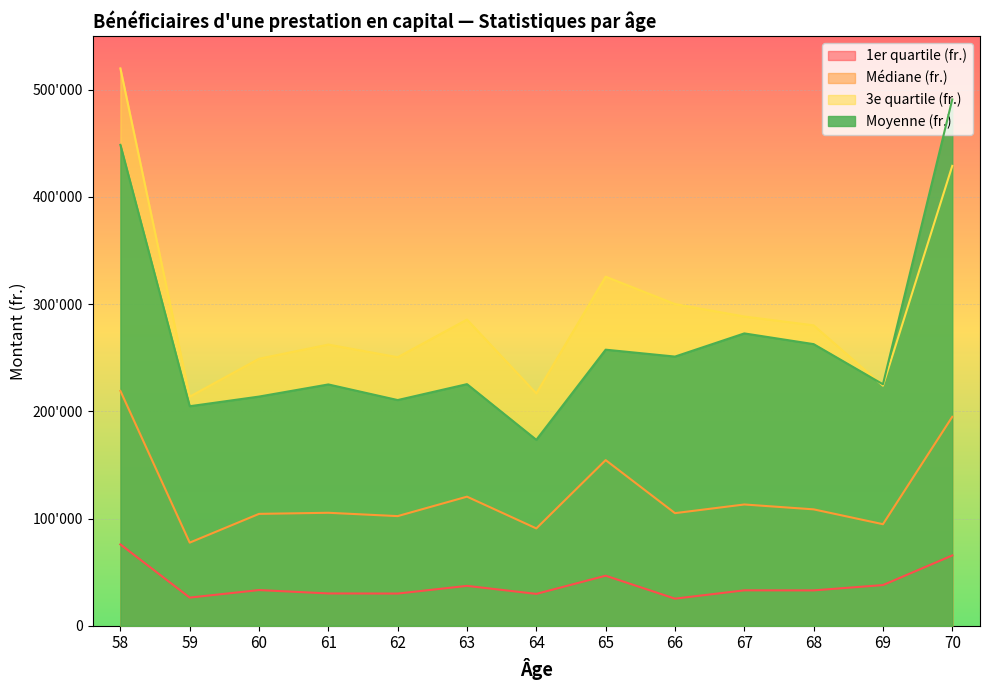

True or false: 1er quartile (fr.) has a value of 46648.0 at 65.

True